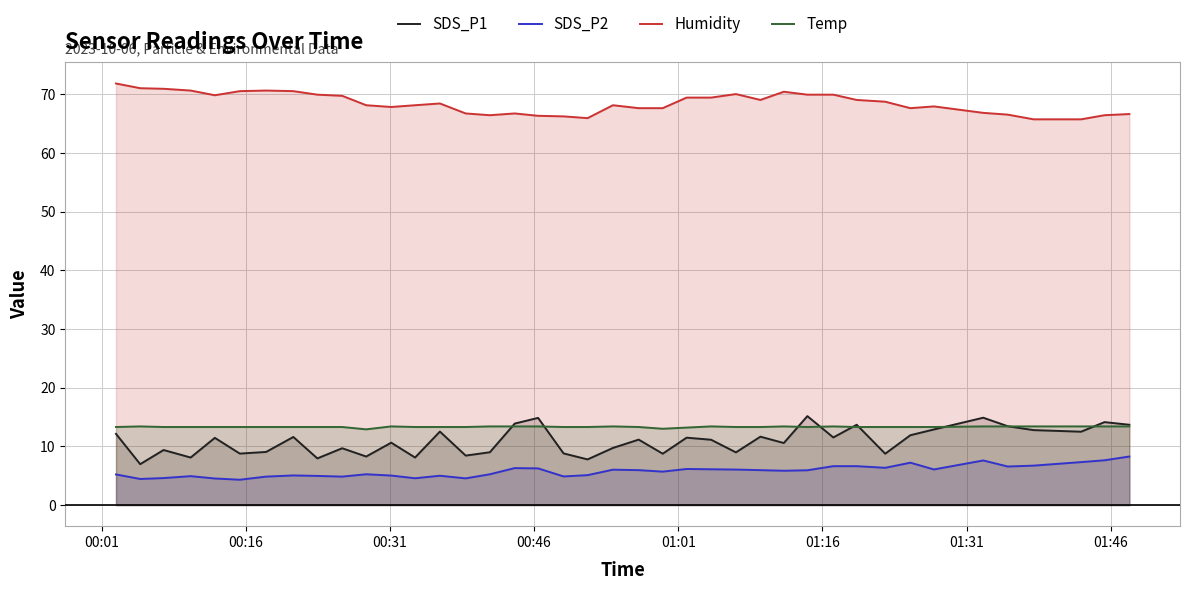

True or false: SDS_P2 has more than 0 points higher than both neighbors.

True